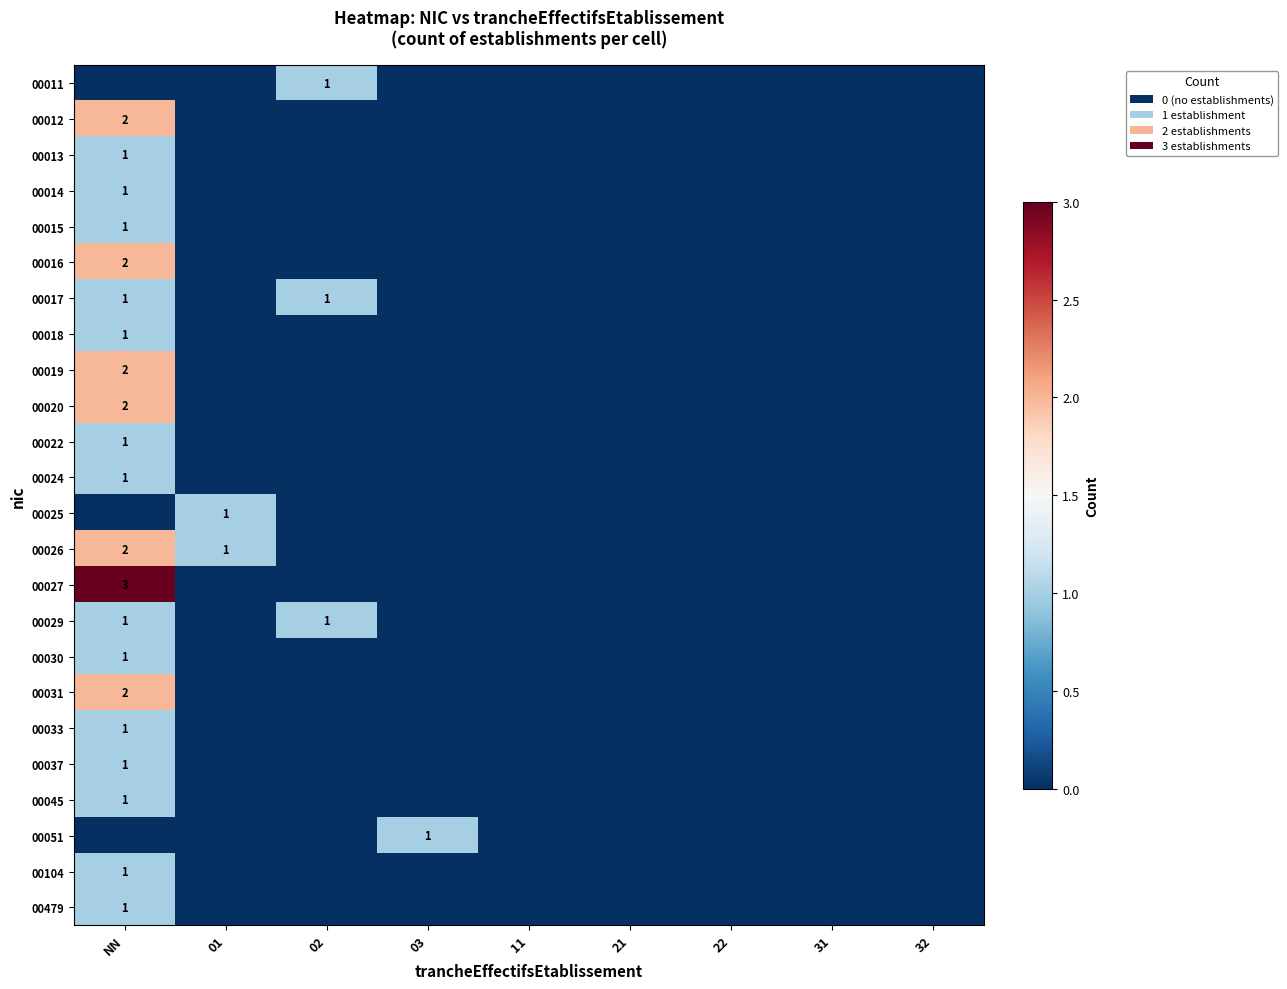

Rank the categories by 00051 value from highest to lowest.

03, NN, 01, 02, 11, 21, 22, 31, 32